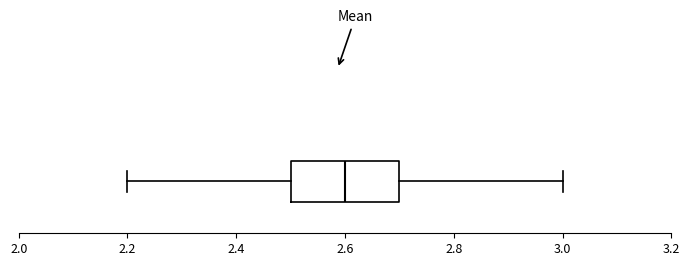

Read this box plot against the x-axis: the position of the median line, the range covered by the box, and the ends of both whiskers. The values are not printed on the chart, so give them approximately, as read against the axis.

median 2.6, box 2.5 to 2.7, whiskers 2.2 to 3.0